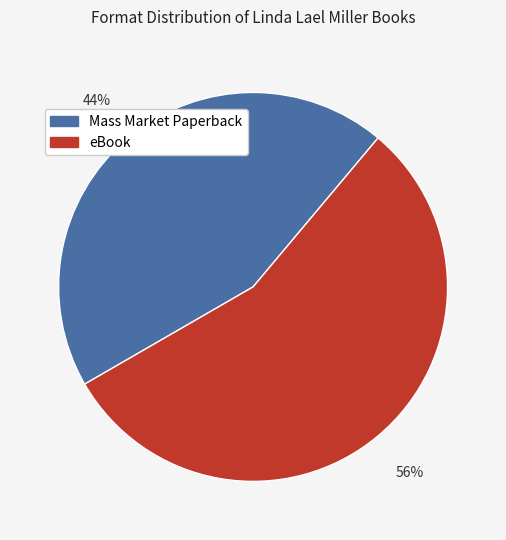

To the nearest percent, what is the average slice percentage?

50%